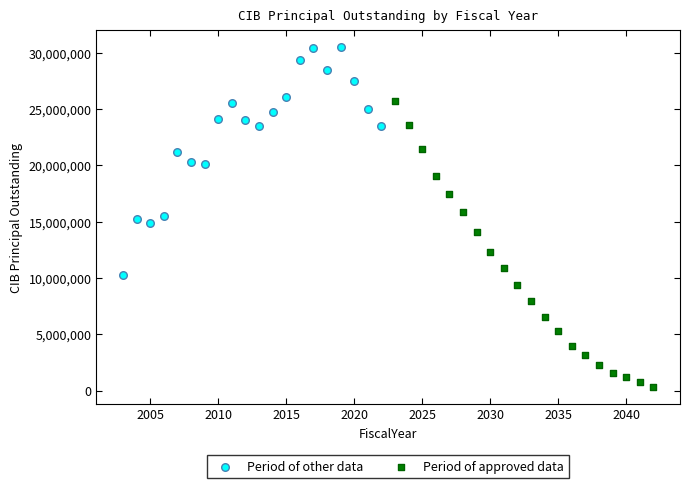

Which series reaches the maximum Y coordinate?

Period of other data